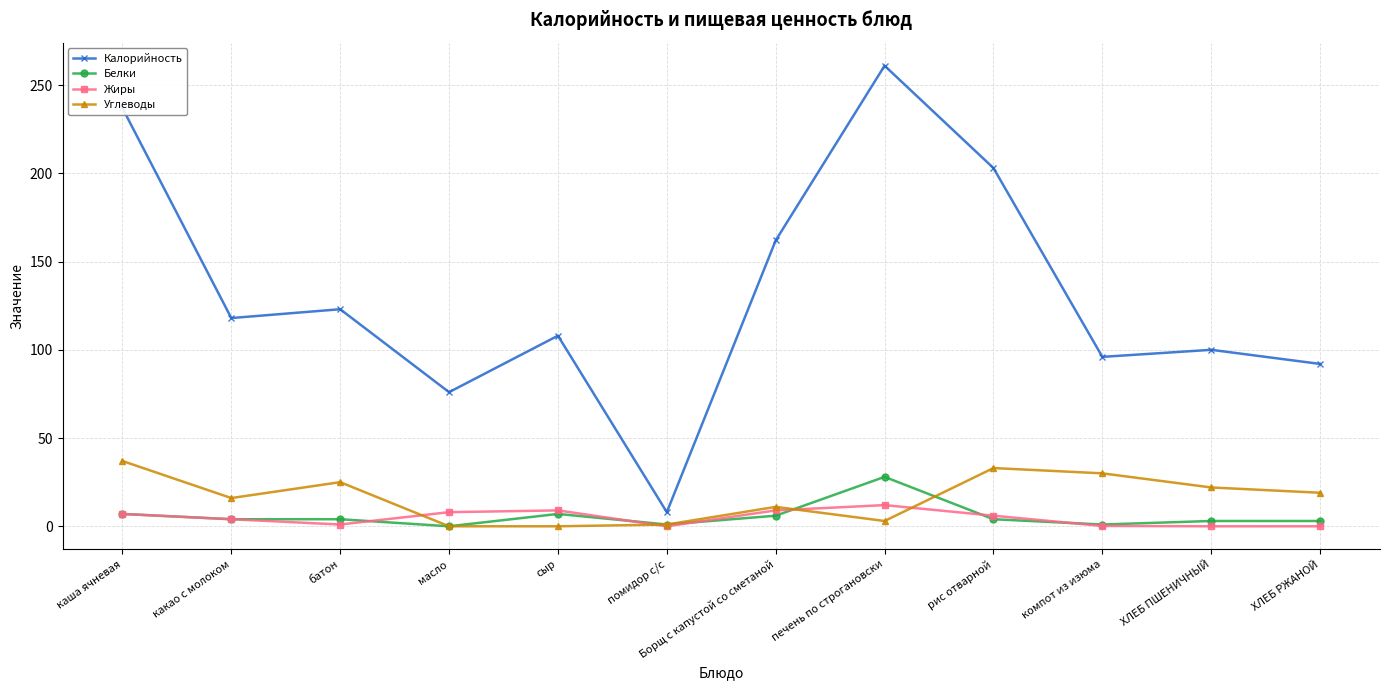

What is the average value of the Жиры series?

4.7